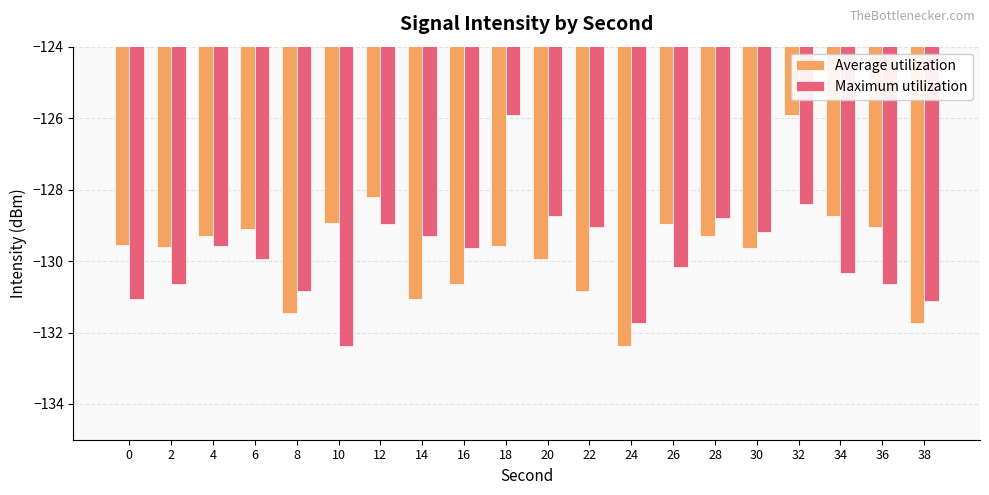

How many series are shown in this chart?

2